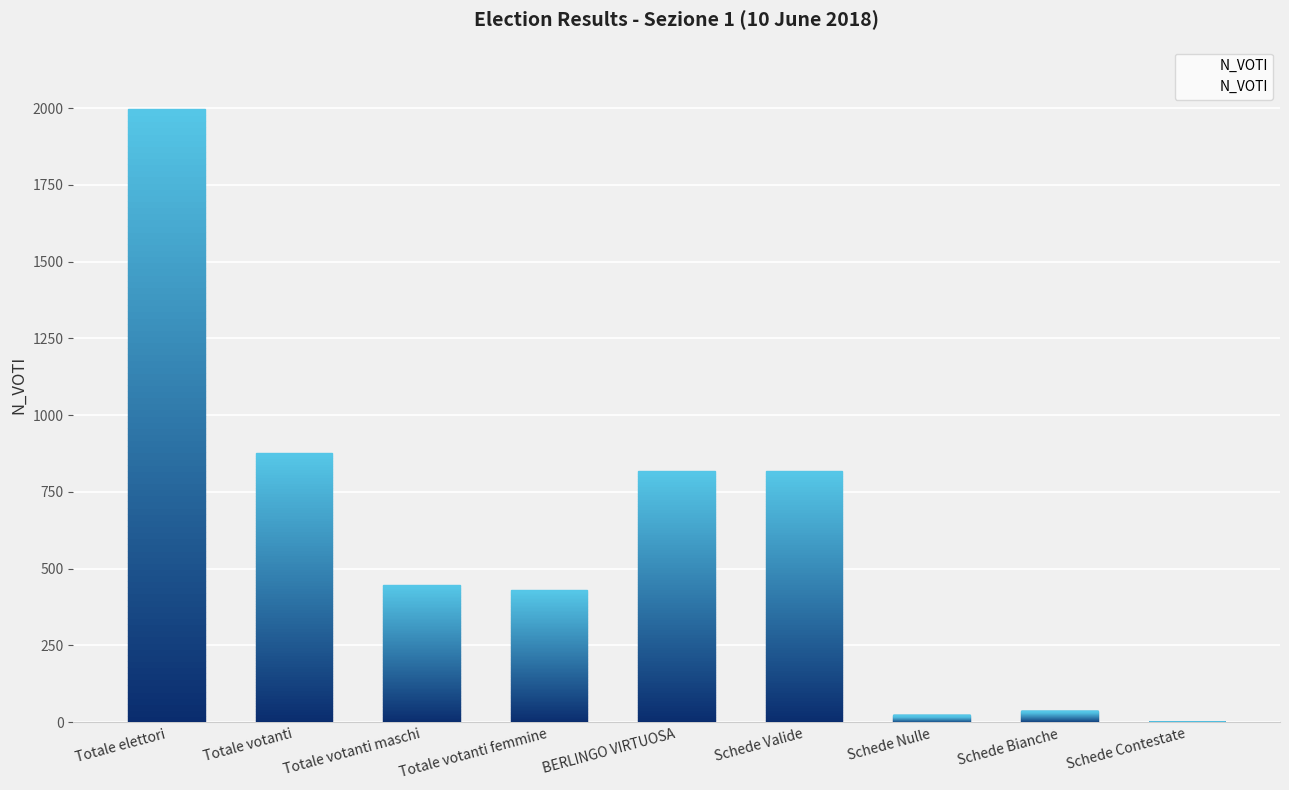

List the labels in order of value, smallest first.

Schede Contestate, Schede Nulle, Schede Bianche, Totale votanti femmine, Totale votanti maschi, BERLINGO VIRTUOSA, Schede Valide, Totale votanti, Totale elettori